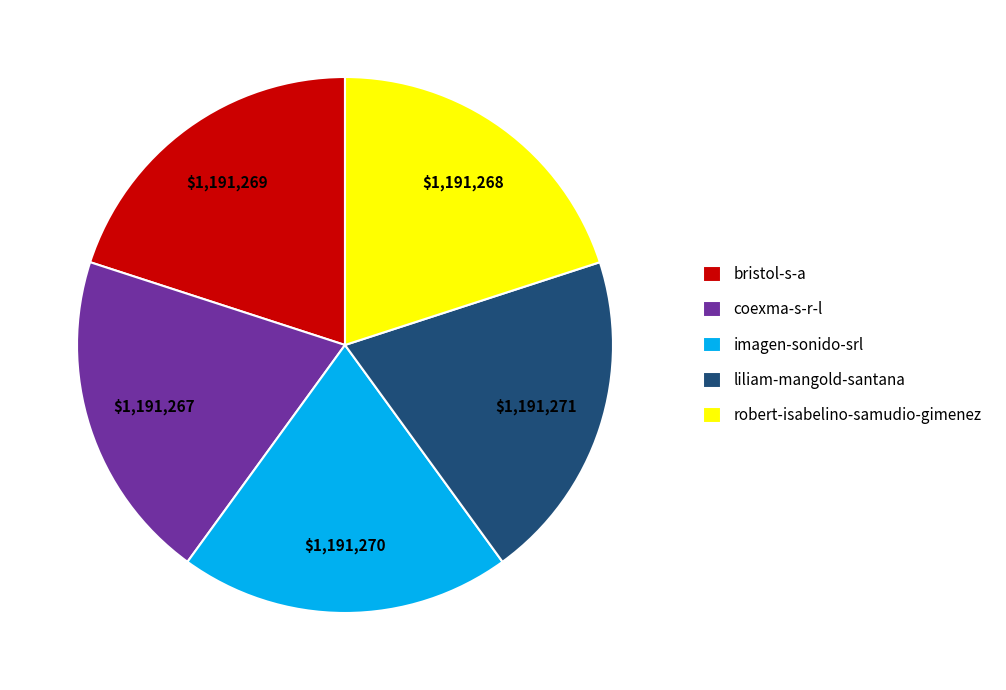

Combined, do coexma-s-r-l and bristol-s-a account for over 50%?

No